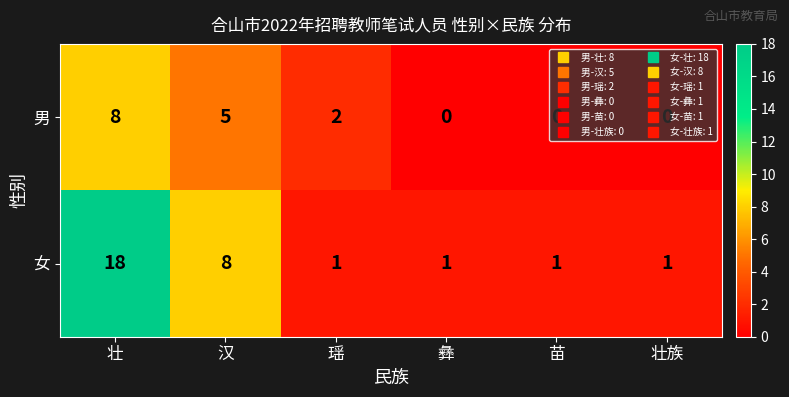

At 苗, list the series in order from largest to smallest.

女, 男